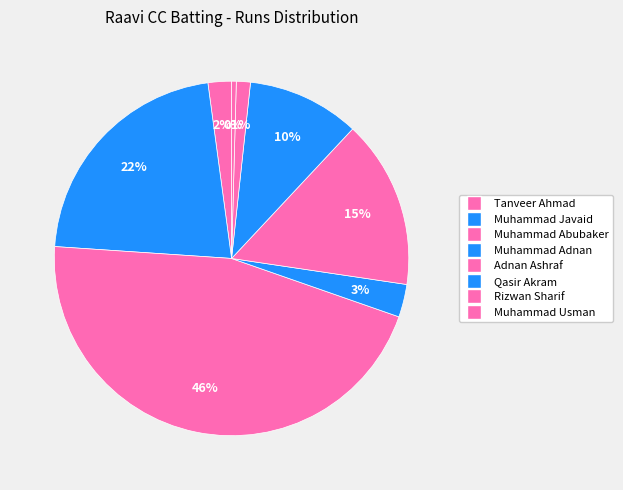

Is there a majority slice in this chart?

No